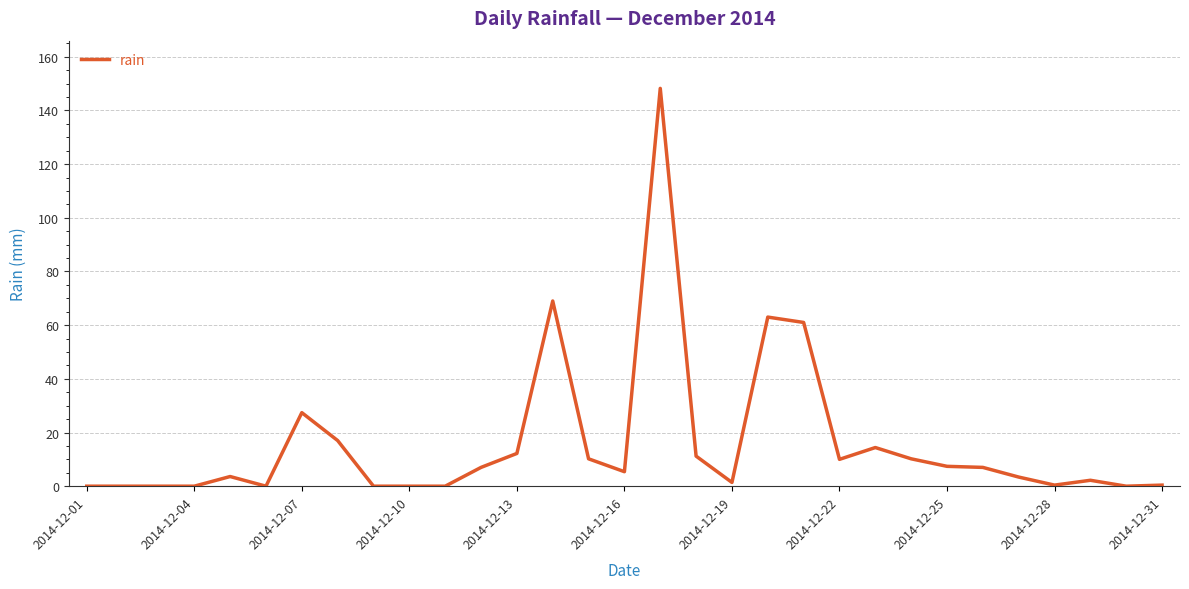

What is the greatest value displayed?

148.2